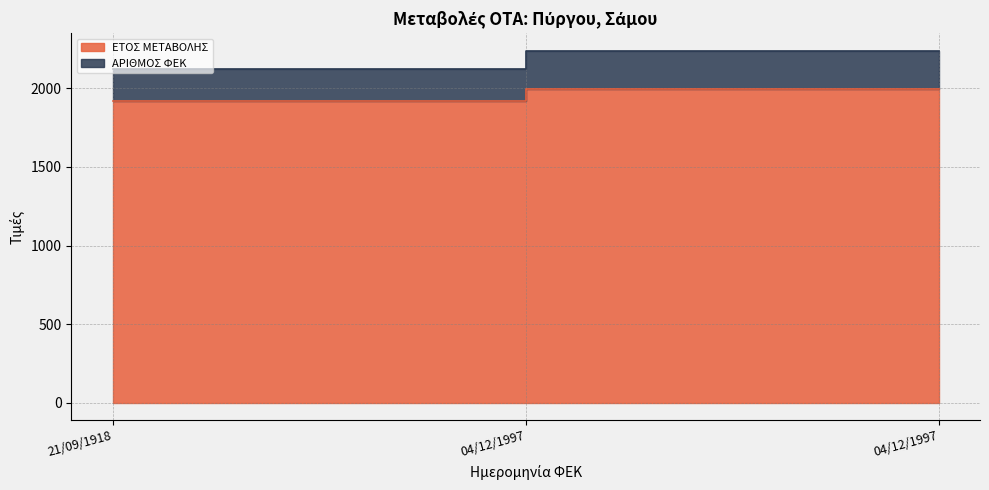

What is the difference between the highest and lowest values at 21/09/1918?

204